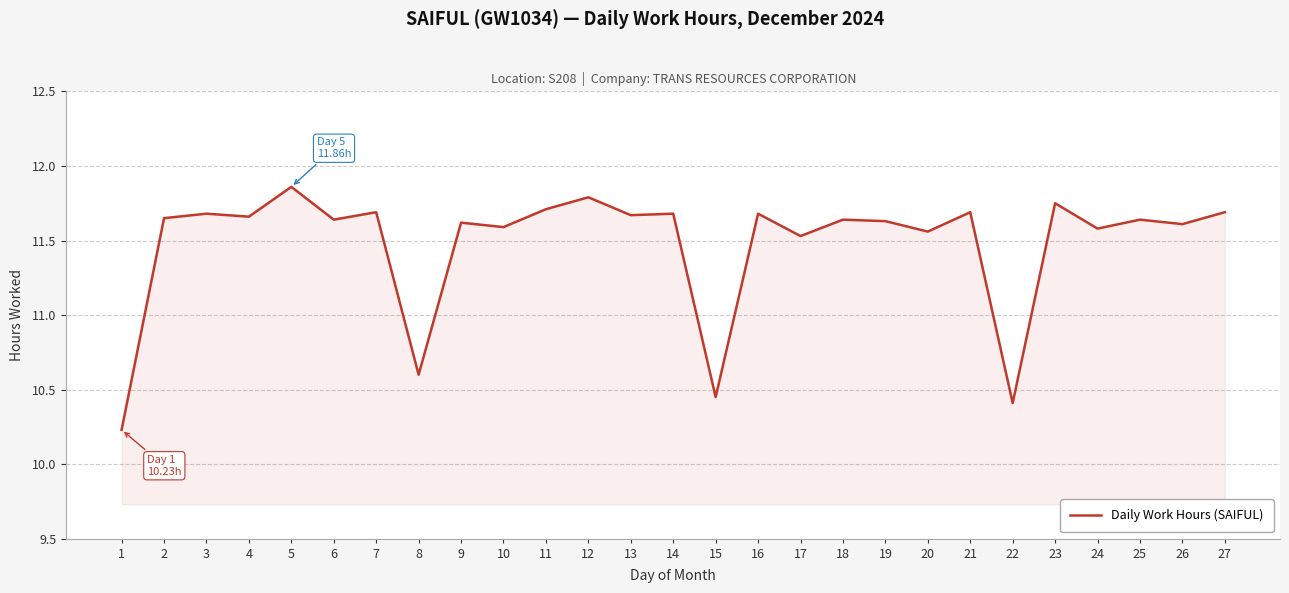

The value at 11 is 20.9. True or false?

False